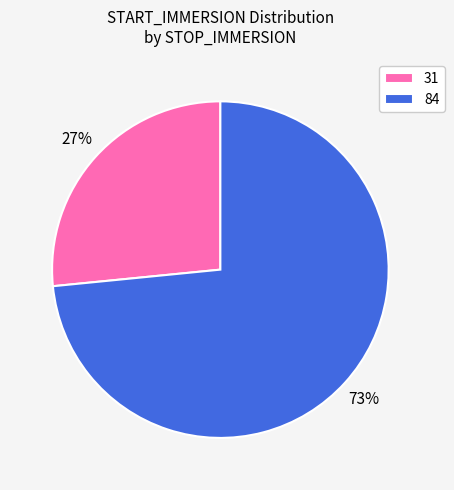

Combined, do 84 and 31 account for over 50%?

Yes